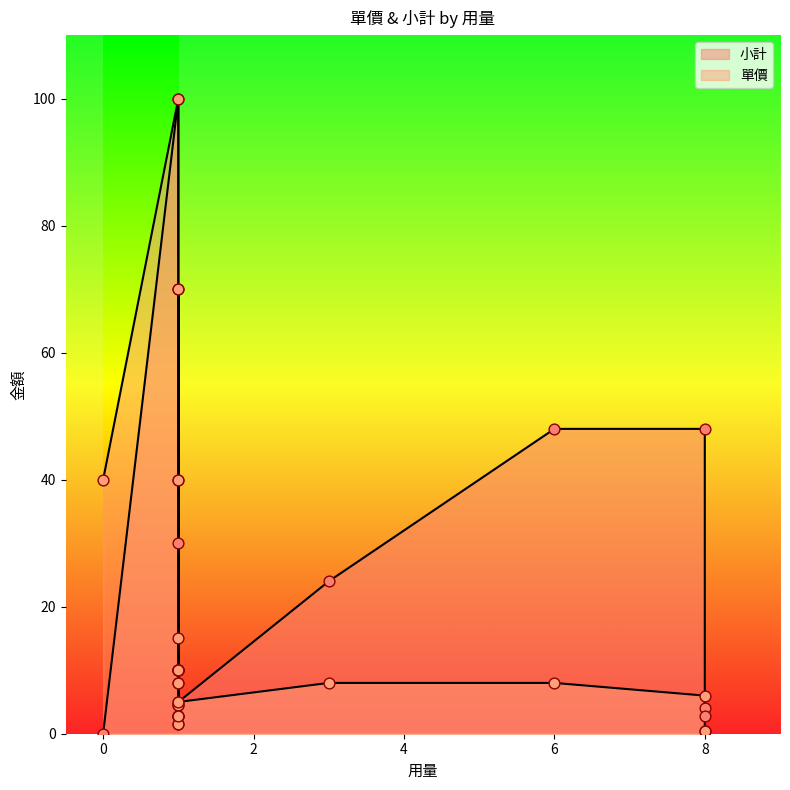

Which series has the largest total across all categories?

小計